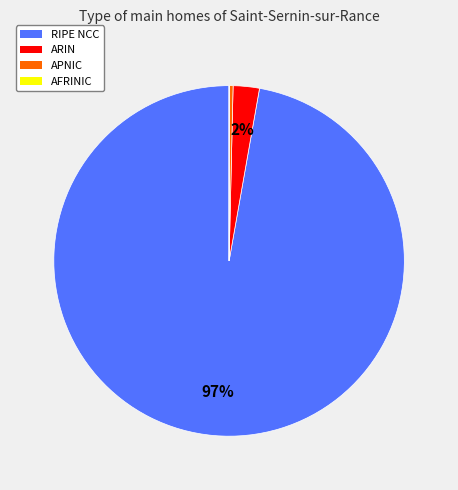

True or false: ARIN accounts for 2% of the total.

True